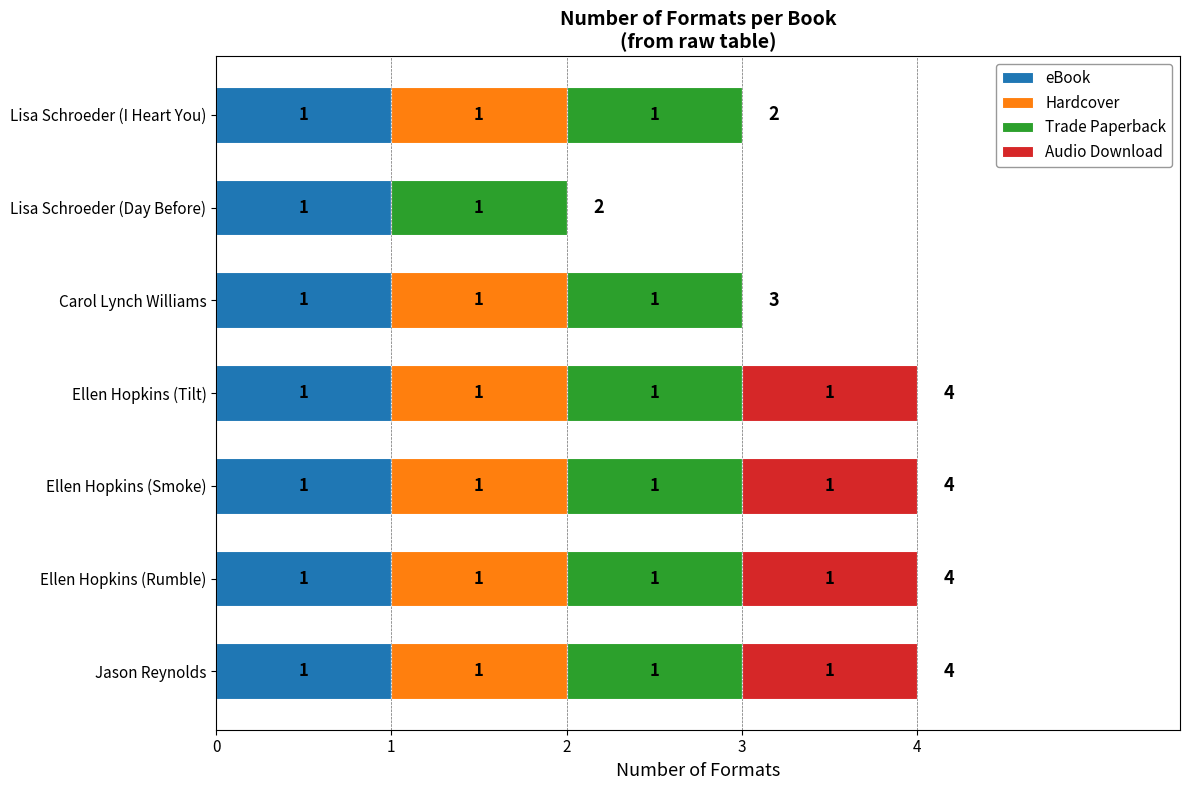

True or false: eBook has a value of 0 at Ellen Hopkins (Rumble).

False